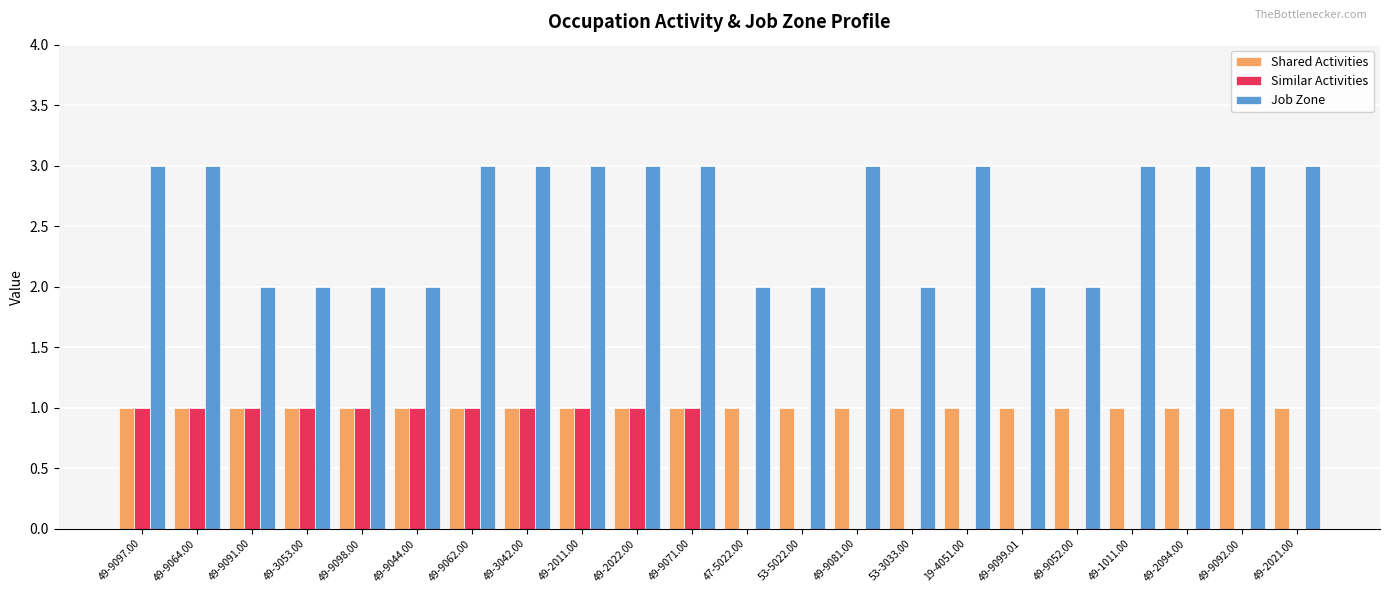

Is it true that Job Zone equals 3 at 49-2022.00?

True